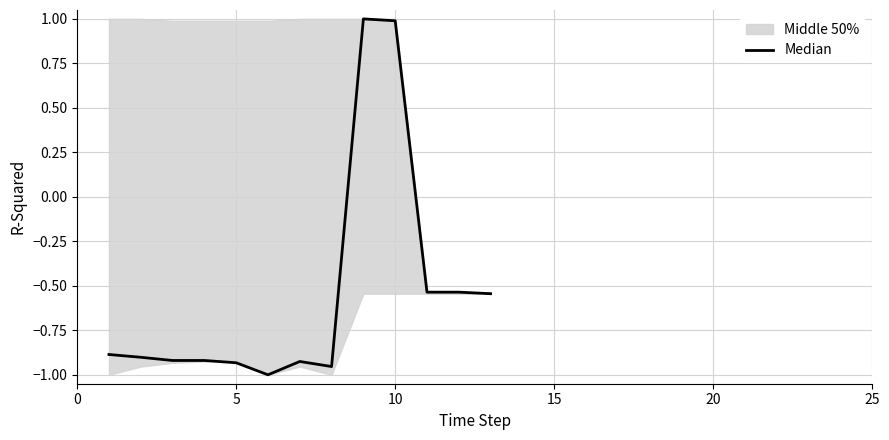

Reading left to right, list all the values displayed in this chart.

-0.9	-0.9	-0.9	-0.9	-0.9	-1.0	-0.9	-1.0	1.0	1.0	-0.5	-0.5	-0.5